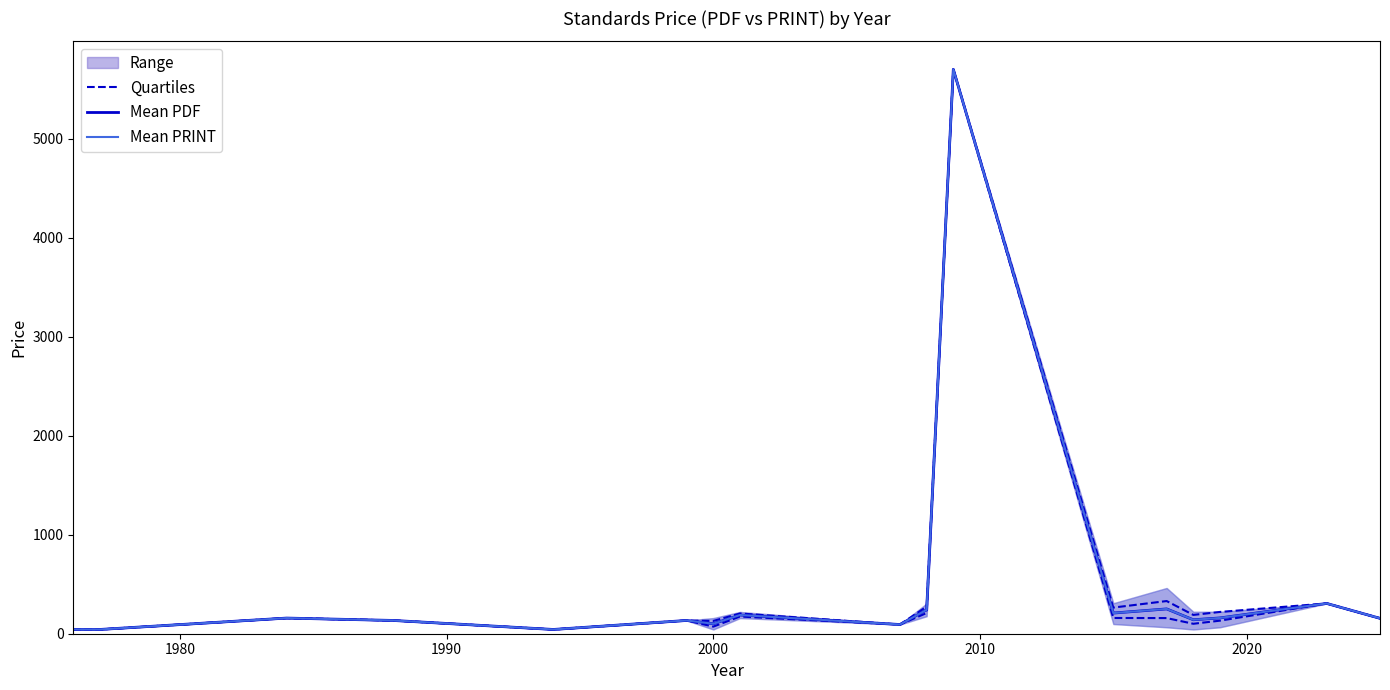

How many lines are shown in the chart?

3